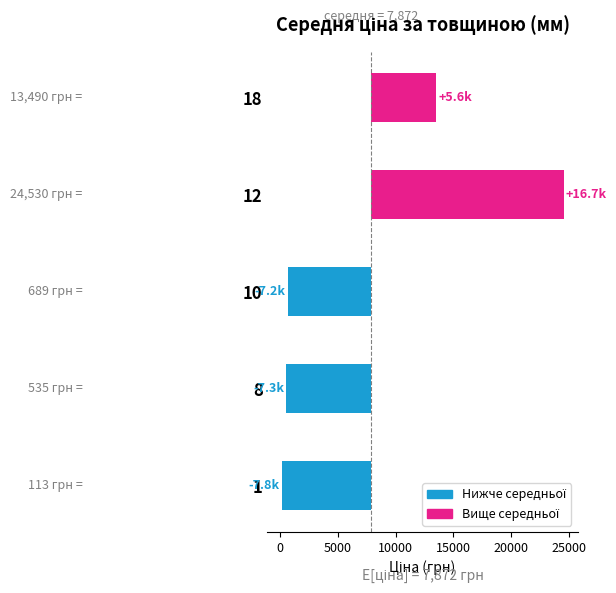

How many categories are shown in the chart?

5